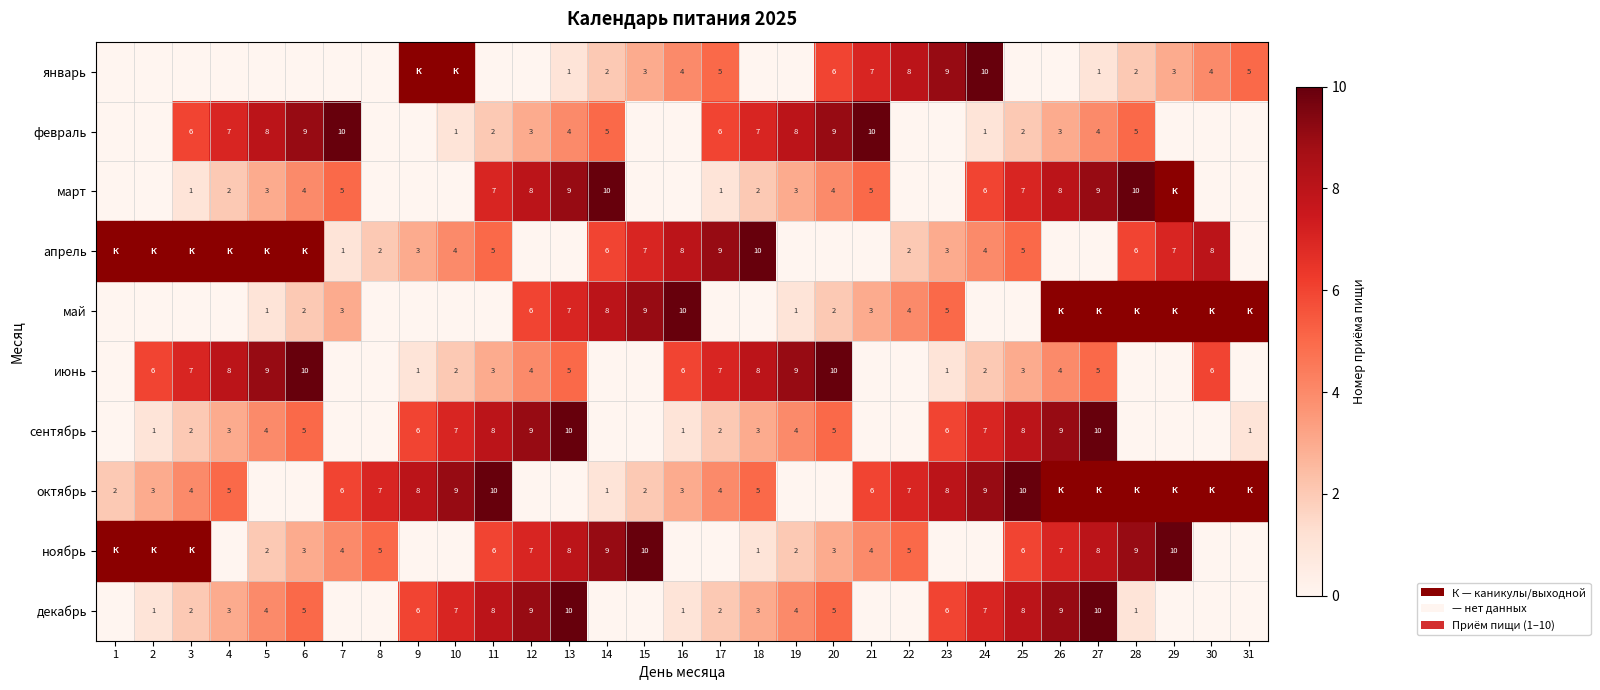

The value of май at 22 is 3. True or false?

False